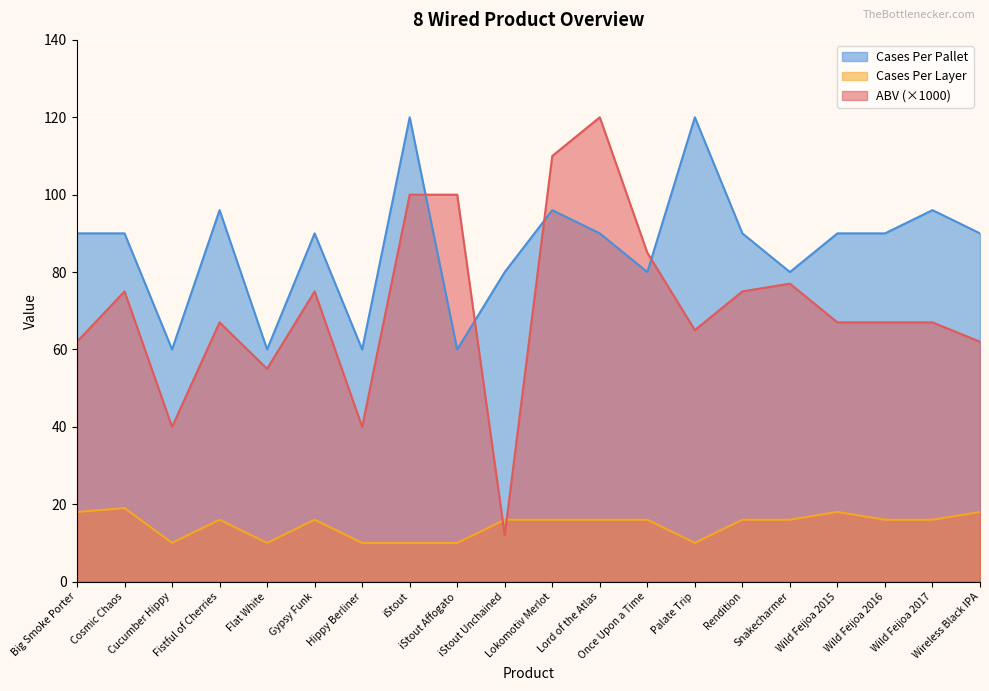

Which series ends up on top after the final intersection of ABV and Cases Per Layer?

ABV